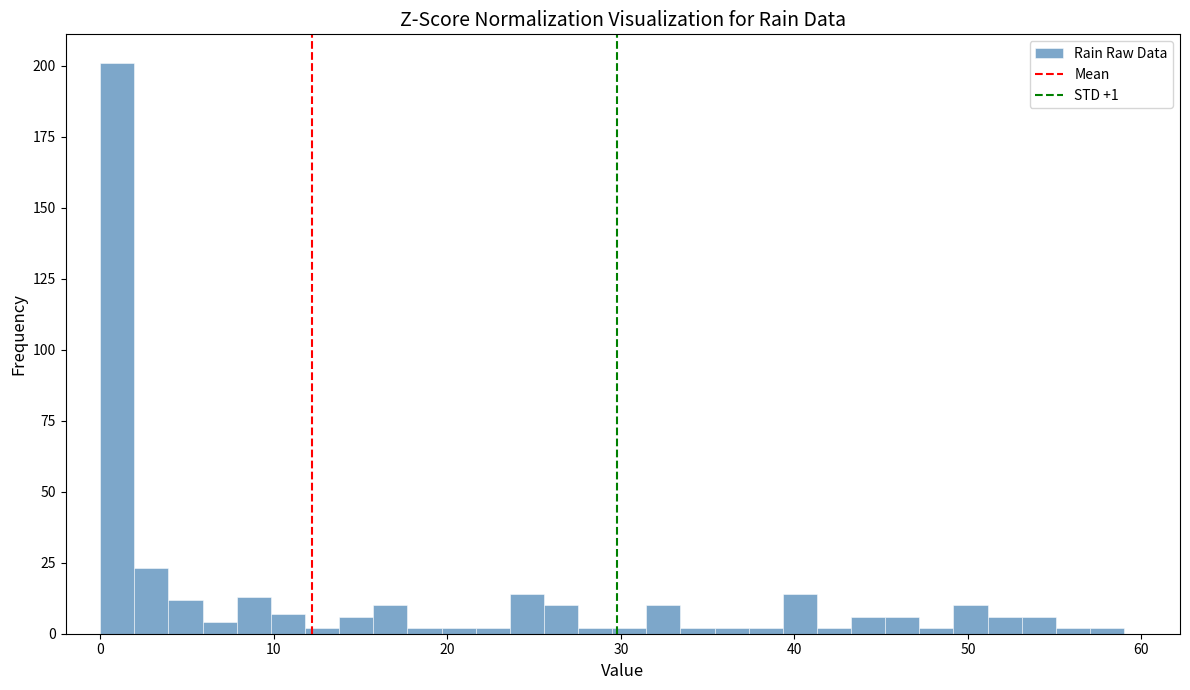

Read against the x-axis, roughly where is the centre of the tallest bar?

1